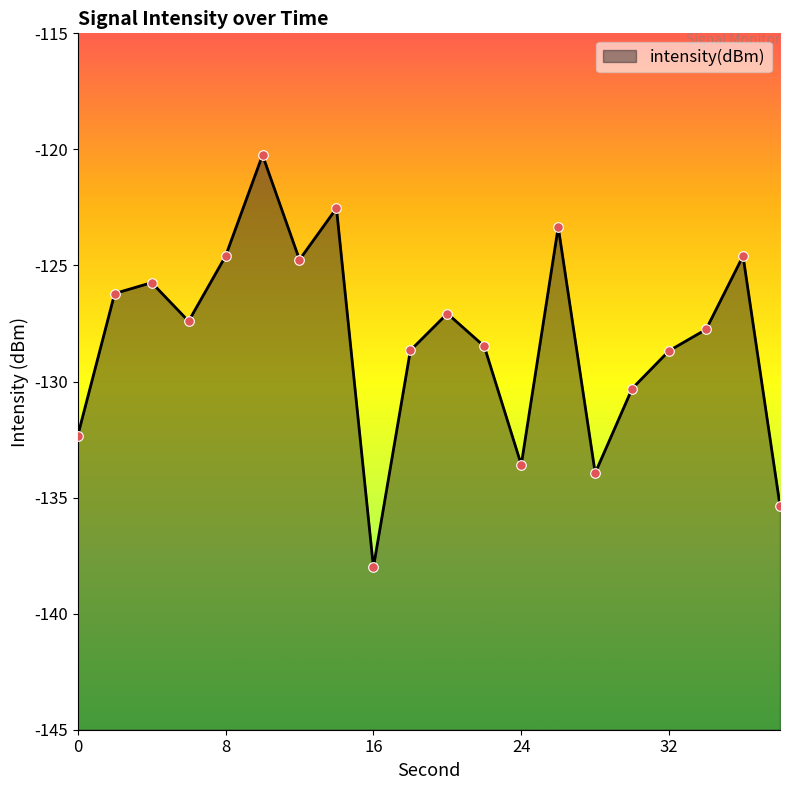

What is the change in value from 26 to 36?

-1.3